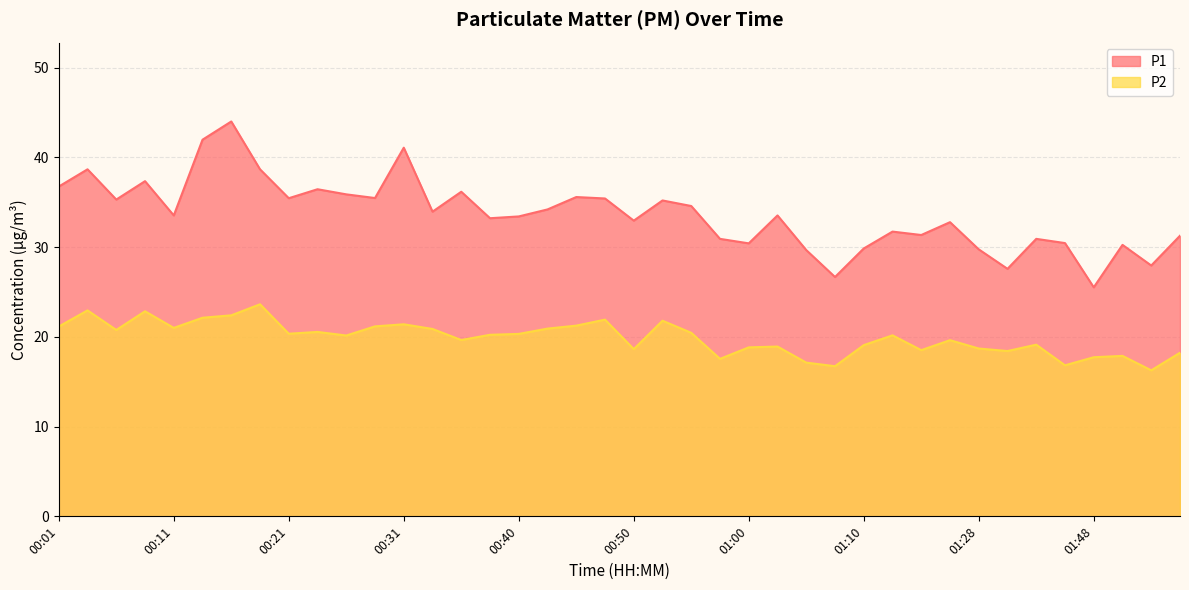

At how many categories does at least one series exceed 29?

36